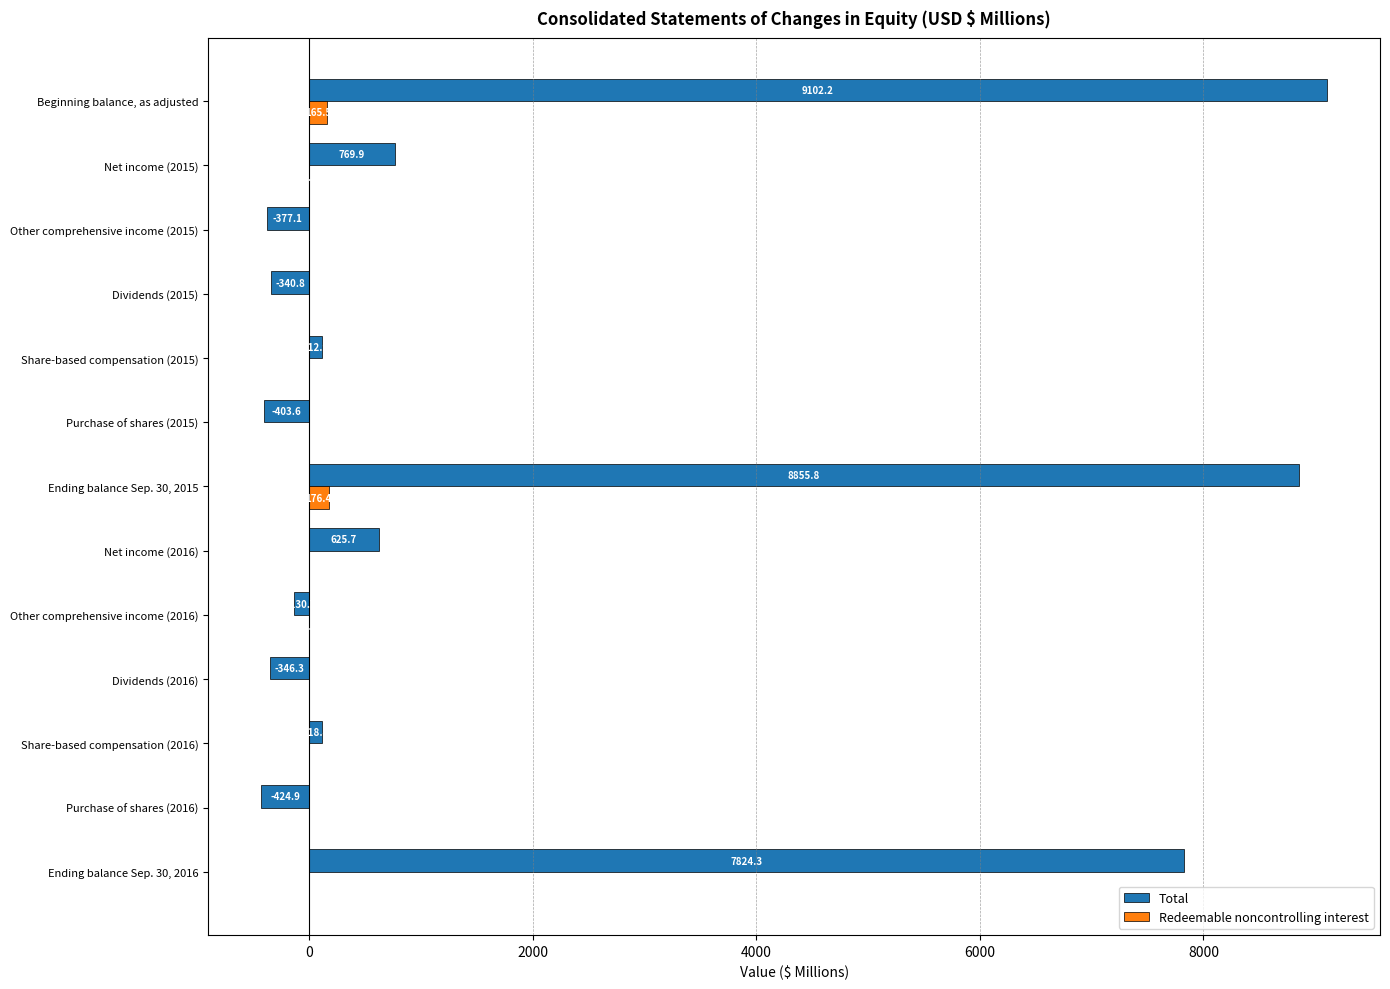

What is the average value of the Redeemable noncontrolling interest series?

26.0